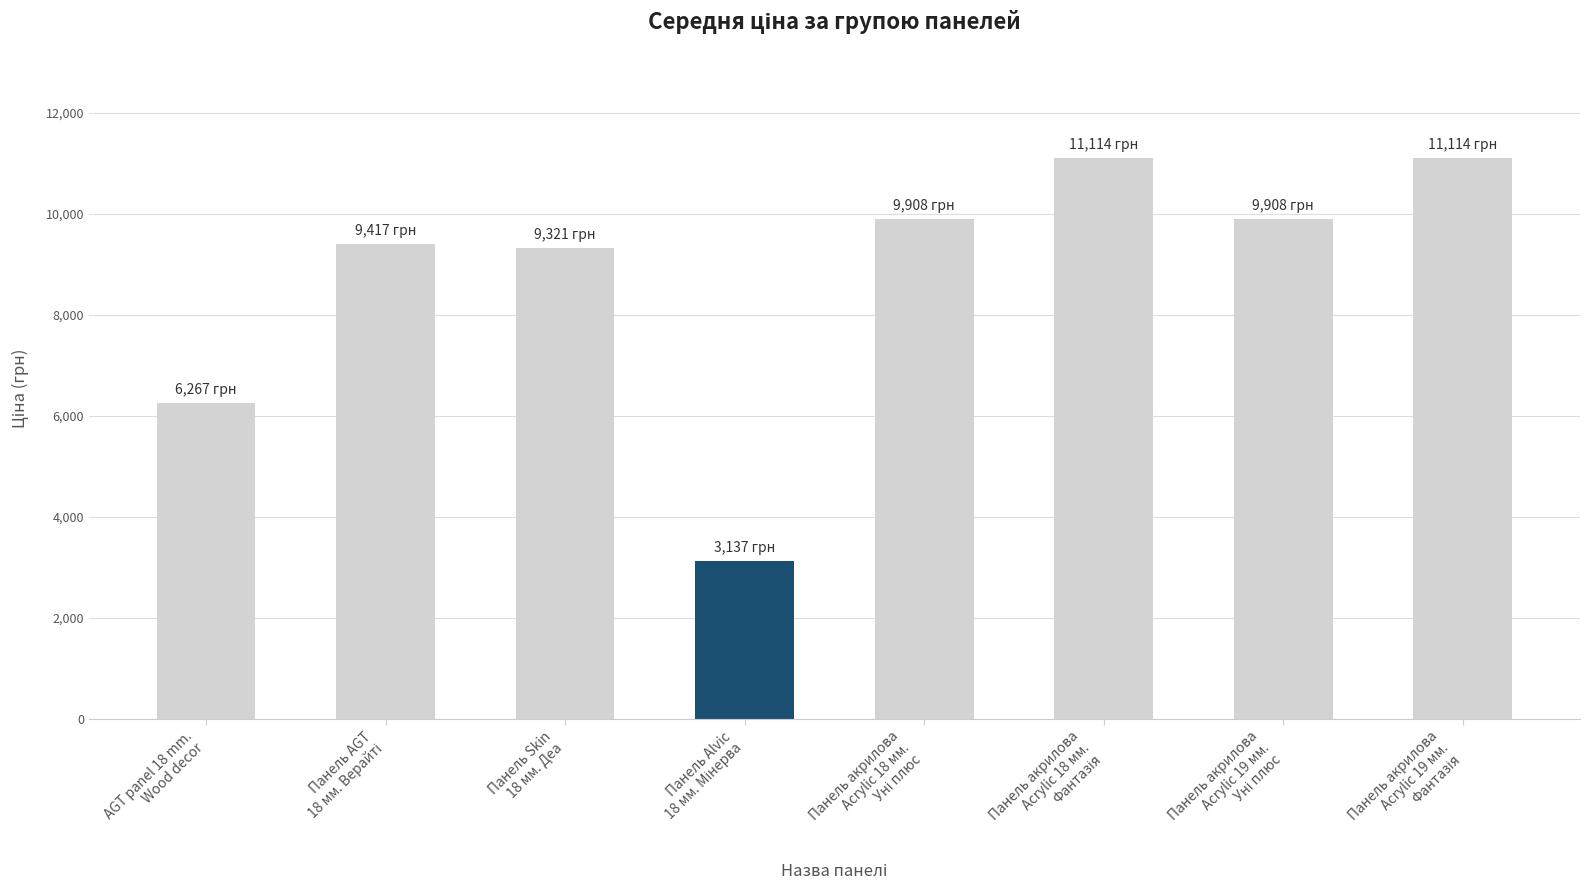

What is the value of the 2nd bar from the left?

9416.9